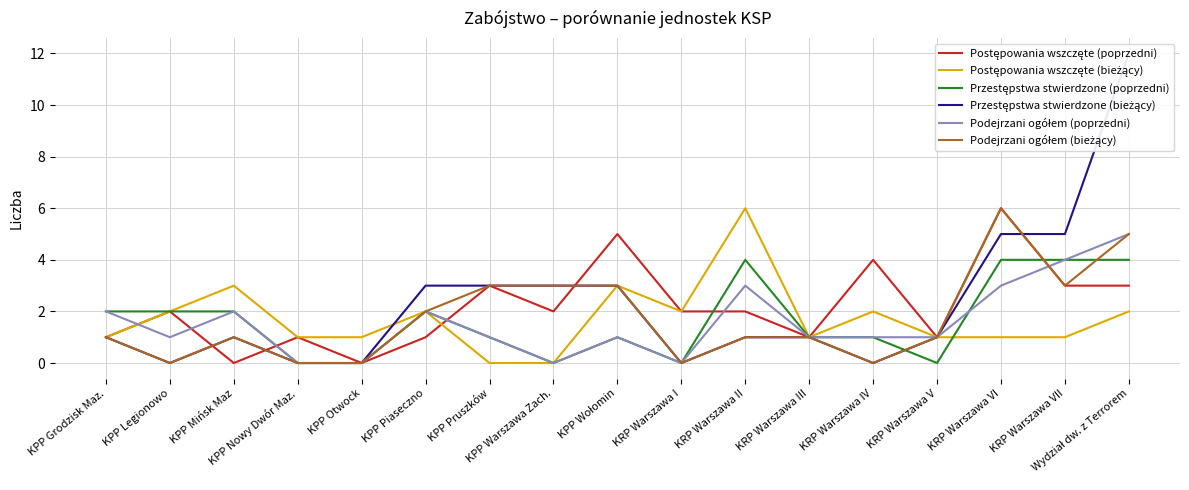

Reading right to left, extract all data points from this chart.

Postępowania wszczęte (poprzedni): 3	3	6	1	4	1	2	2	5	2	3	1	0	1	0	2	1
Postępowania wszczęte (bieżący): 2	1	1	1	2	1	6	2	3	0	0	2	1	1	3	2	1
Przestępstwa stwierdzone (poprzedni): 4	4	4	0	1	1	4	0	1	0	1	2	0	0	2	2	2
Przestępstwa stwierdzone (bieżący): 12	5	5	1	0	1	1	0	3	3	3	3	0	0	1	0	1
Podejrzani ogółem (poprzedni): 5	4	3	1	1	1	3	0	1	0	1	2	0	0	2	1	2
Podejrzani ogółem (bieżący): 5	3	6	1	0	1	1	0	3	3	3	2	0	0	1	0	1